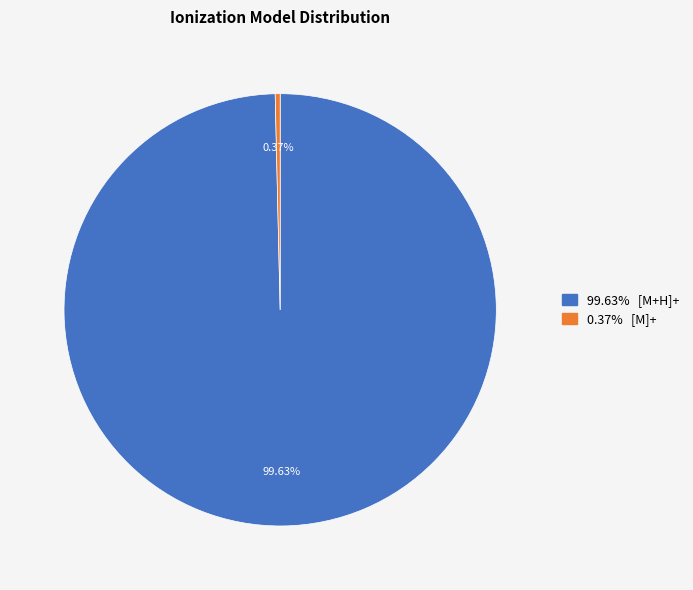

How many slices are in this pie chart?

2